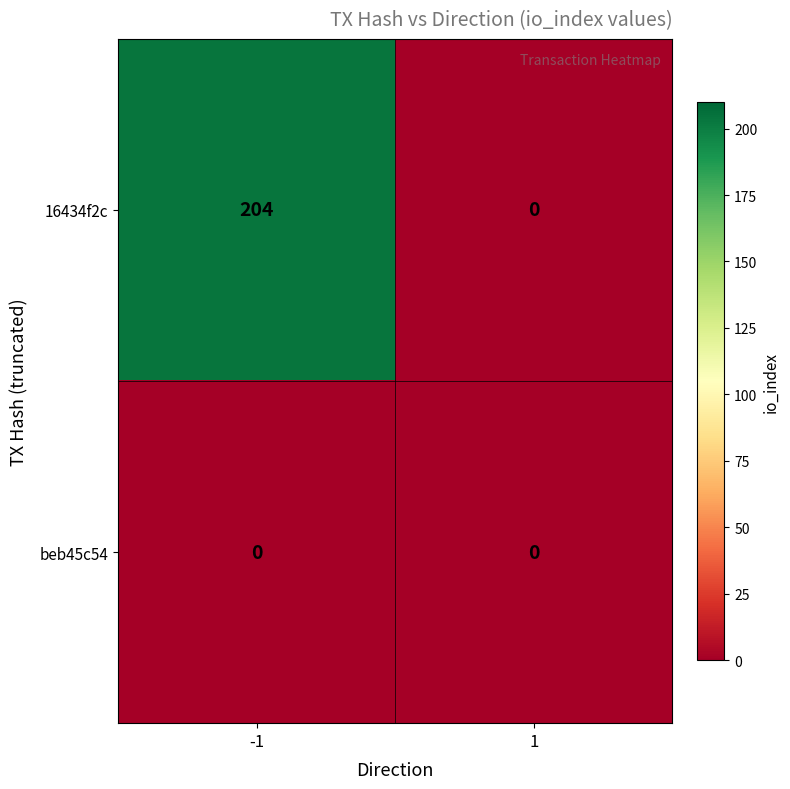

Which series has the largest total across all categories?

16434f2c